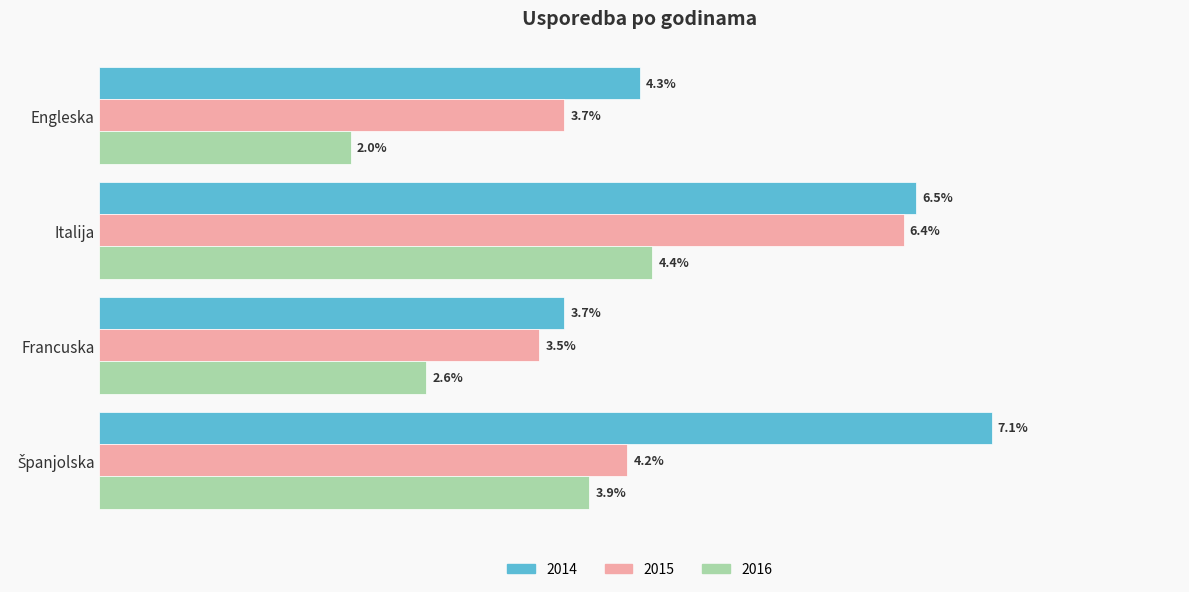

At which category does the chart reach its minimum across all series?

Engleska